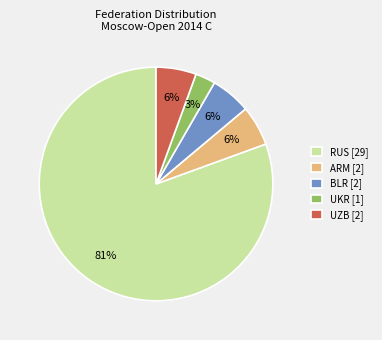

Which slice is the largest?

RUS